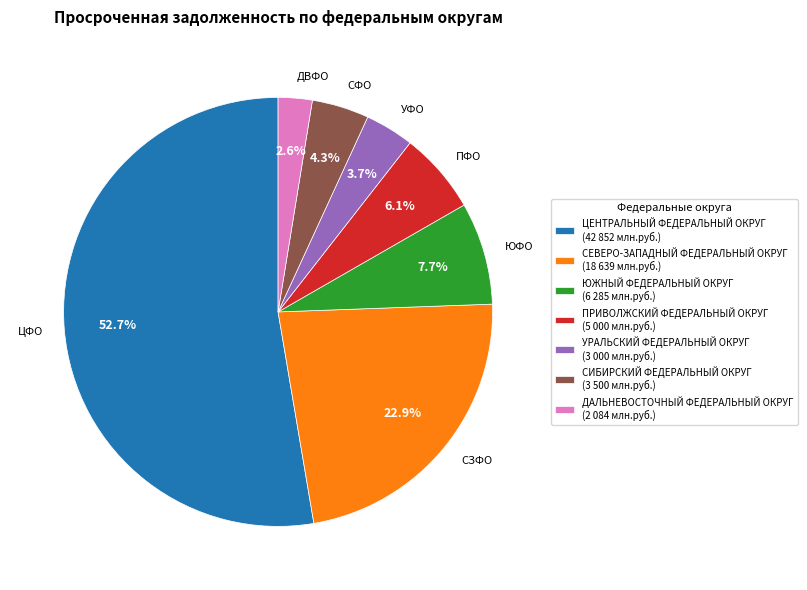

True or false: ДАЛЬНЕВОСТОЧНЫЙ ФЕДЕРАЛЬНЫЙ ОКРУГ accounts for 12% of the total.

False